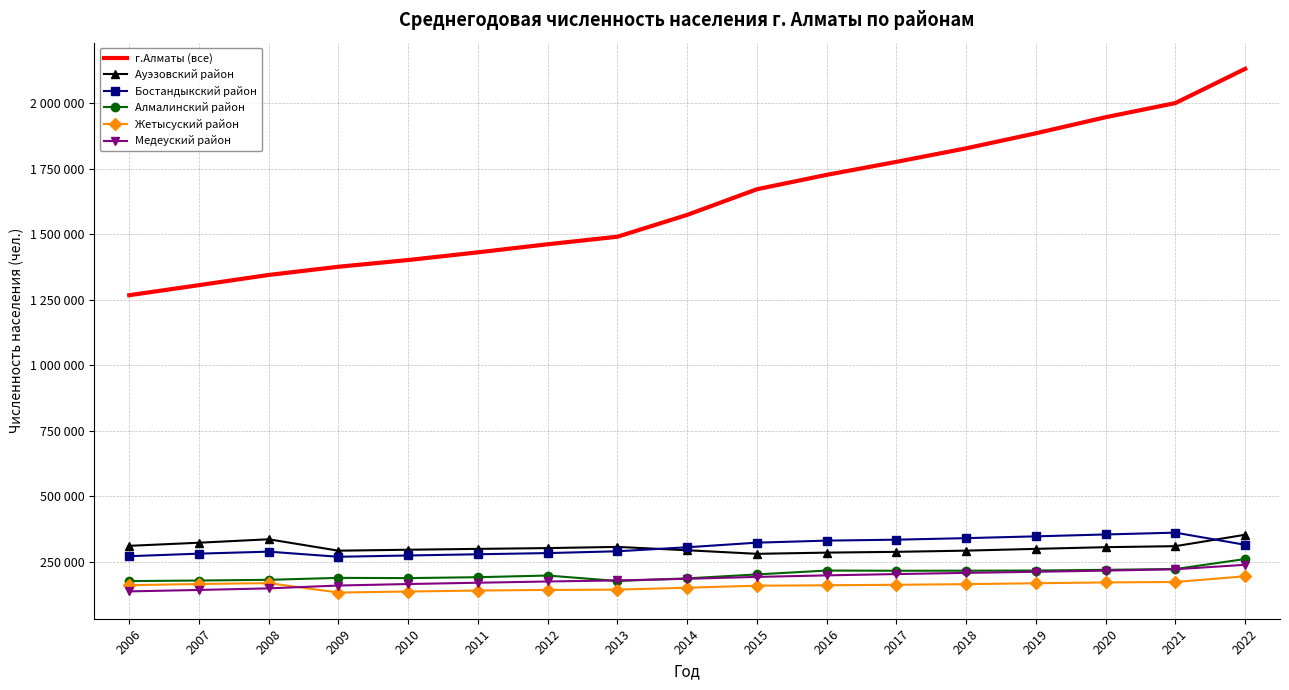

What are all the series names shown in the legend?

г.Алматы (все), Ауэзовский район, Бостандыкский район, Алмалинский район, Жетысуский район, Медеуский район